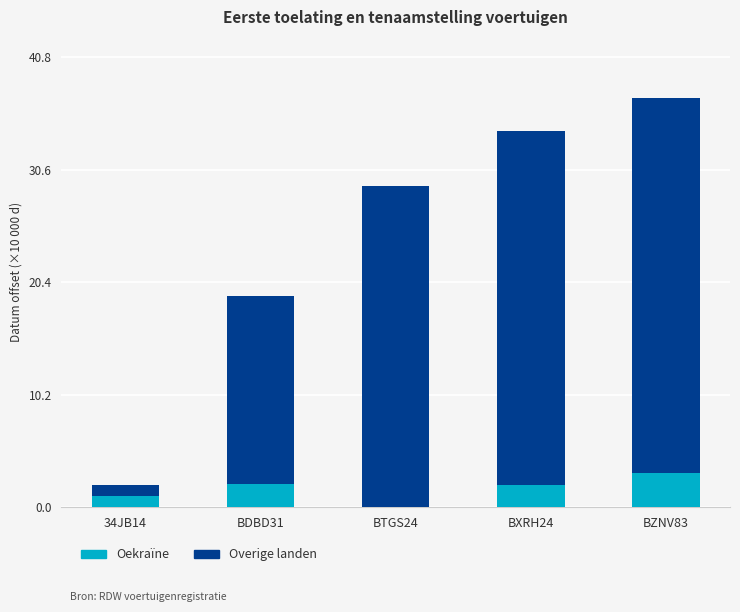

What is the highest value of the Oekraïne series?

3.1